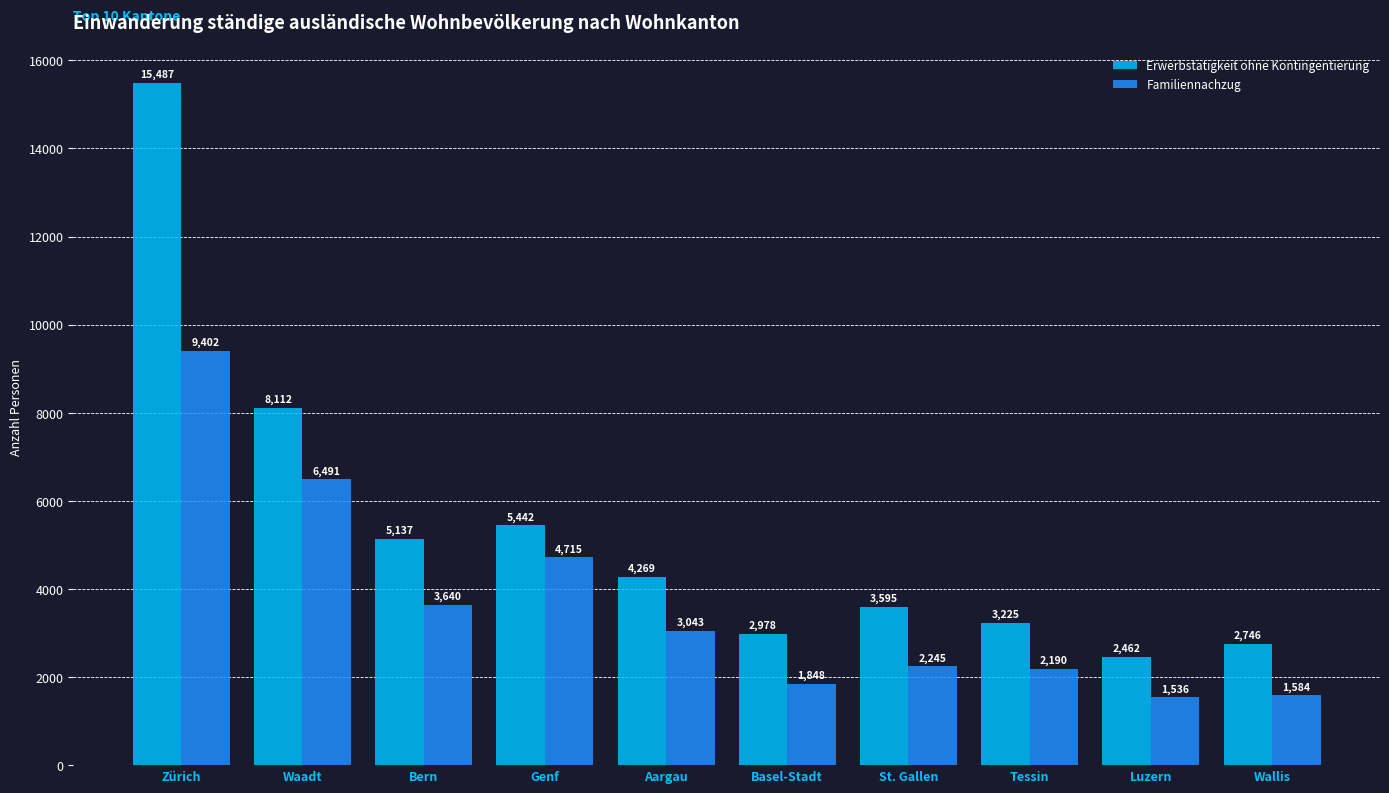

What is the label of the 5th bar from the left?

Aargau